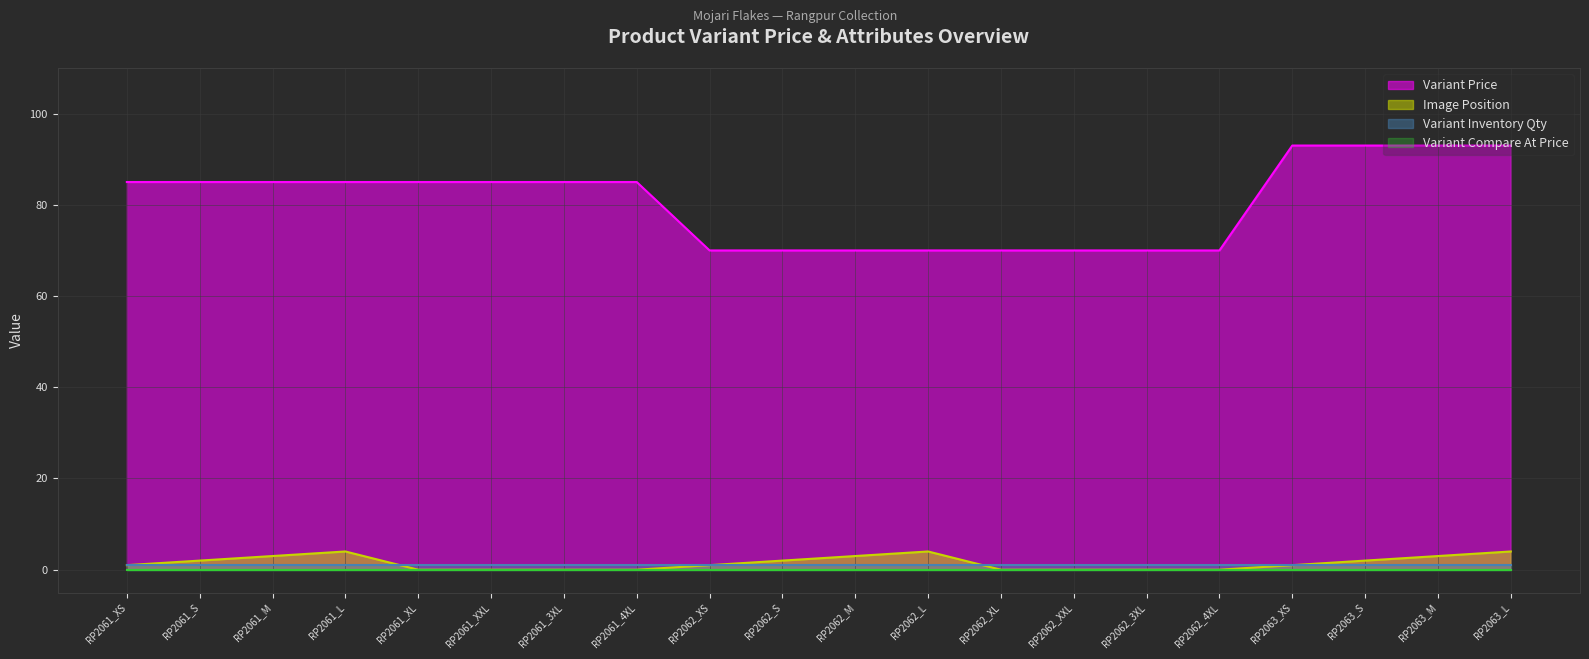

What is the difference between the highest and lowest values at RP2061_3XL?

85